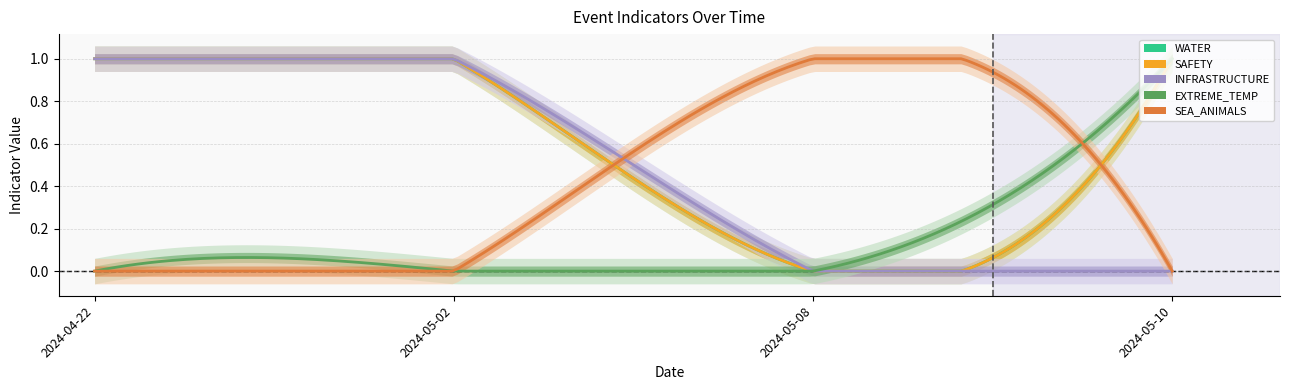

True or false: SEA_ANIMALS and EXTREME_TEMP cross at least once.

True